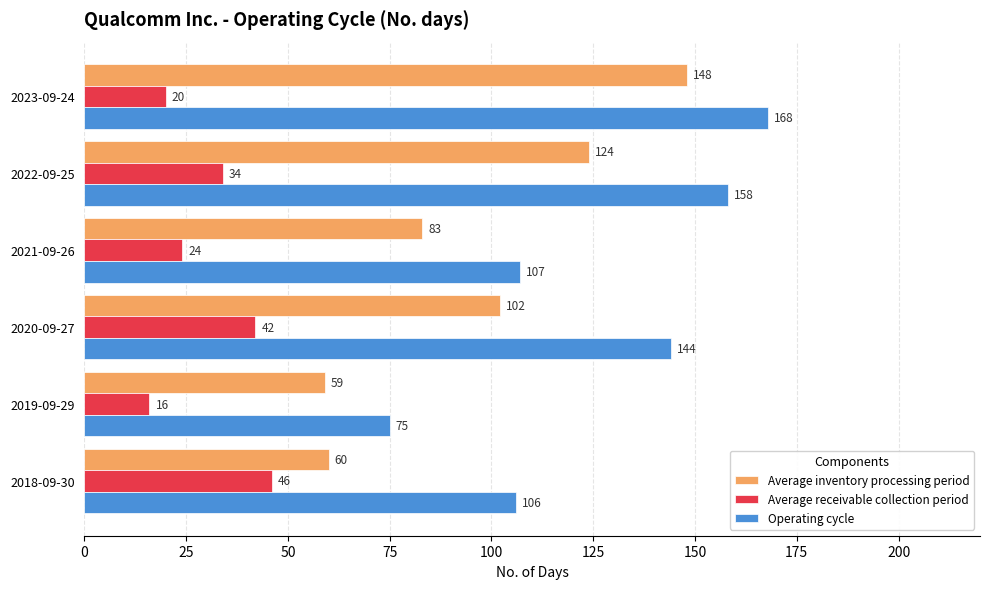

What is the smallest value displayed?

16